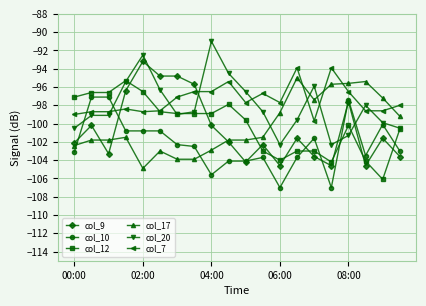

How many lines are shown in the chart?

6